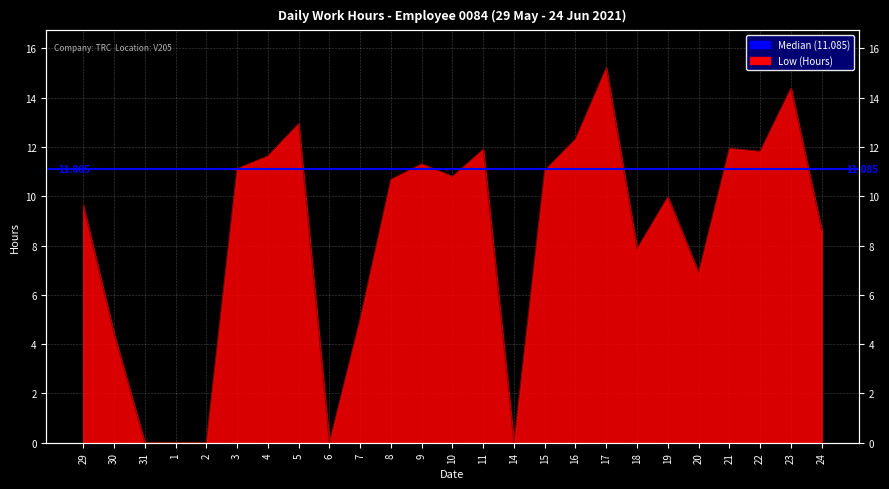

Where does the data first go above 10?

3